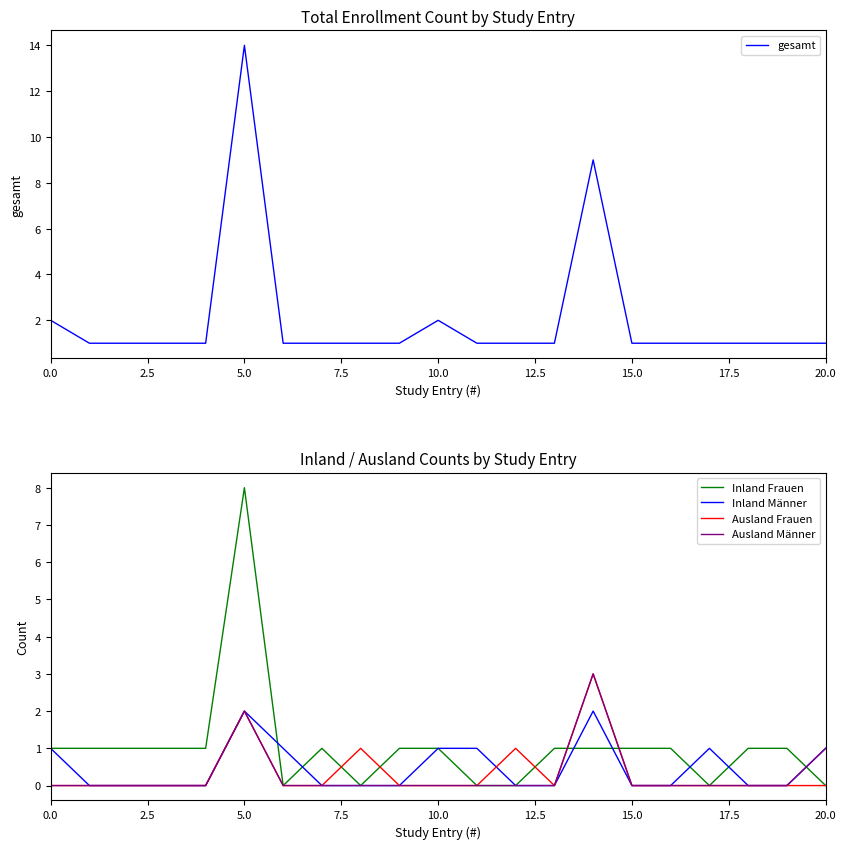

What value does the Inland Frauen series have at 0.0?

1